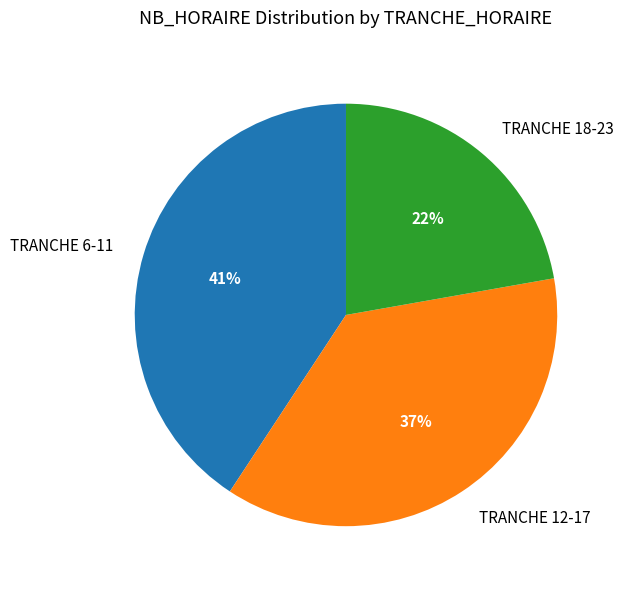

Is the sum of TRANCHE 12-17 and TRANCHE 18-23 greater than half?

Yes